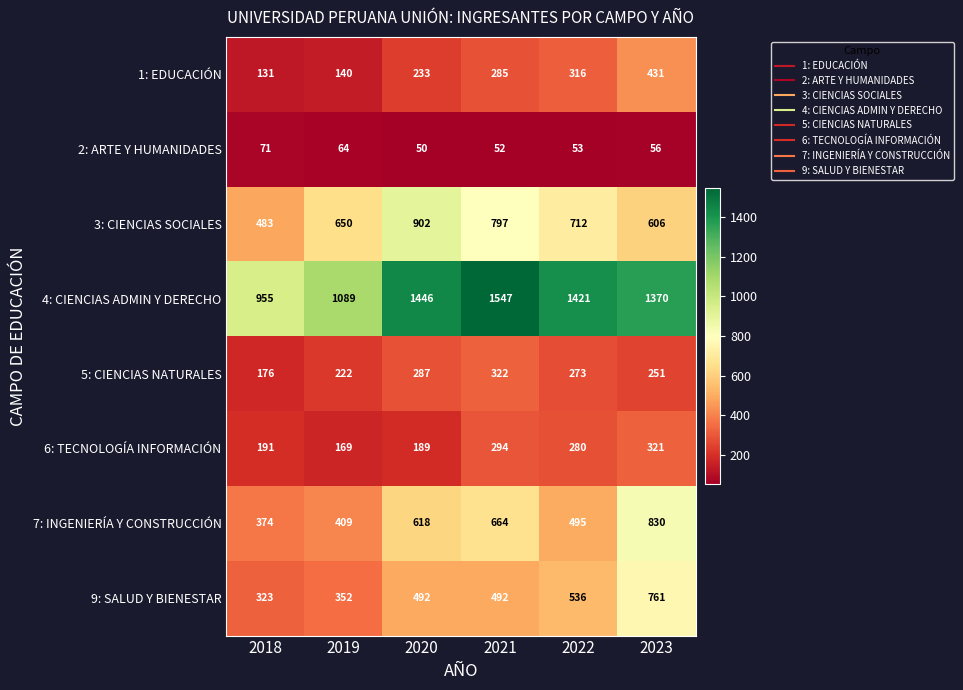

What is the total value across all series at 2019?

3095